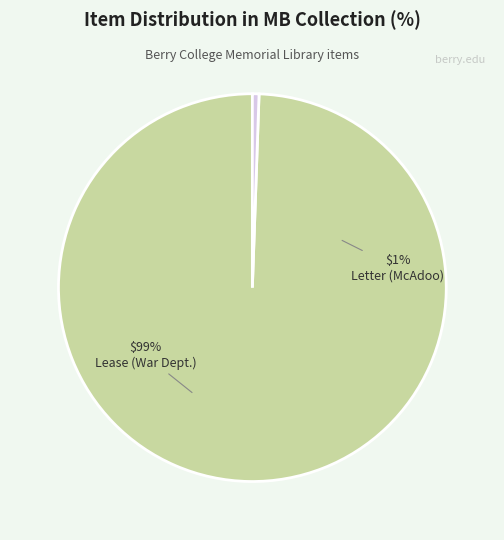

To the nearest percent, what percentage of the pie is Letter to Martha Berry from William G. McAdoo?

1%